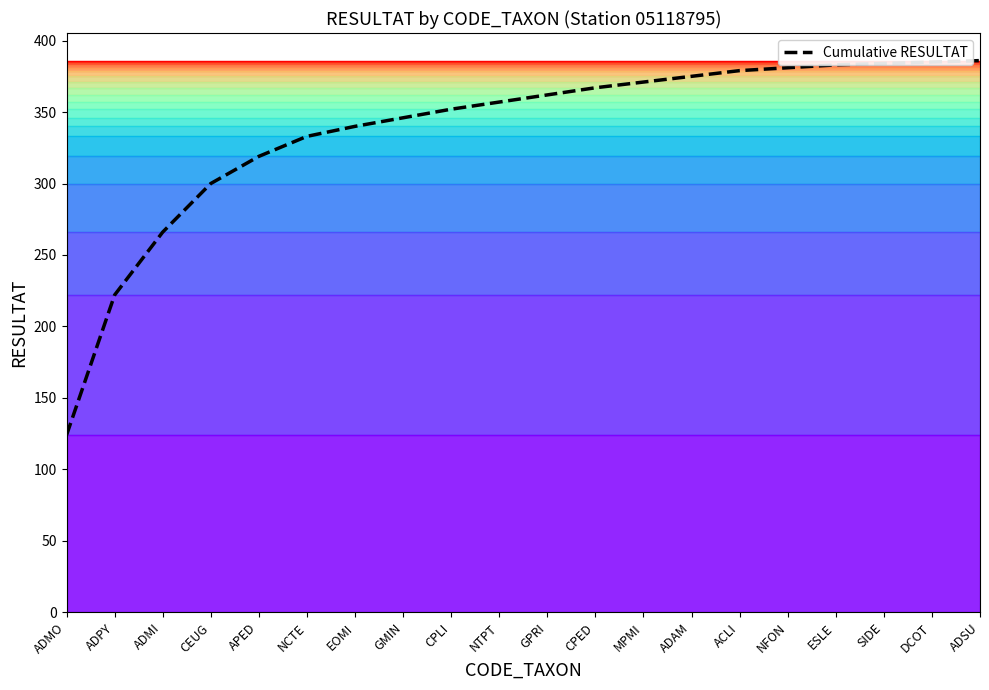

List the labels in order of value, largest first.

ADSU, DCOT, SIDE, ESLE, NFON, ACLI, ADAM, MPMI, CPED, GPRI, NTPT, CPLI, GMIN, EOMI, NCTE, APED, CEUG, ADMI, ADPY, ADMO